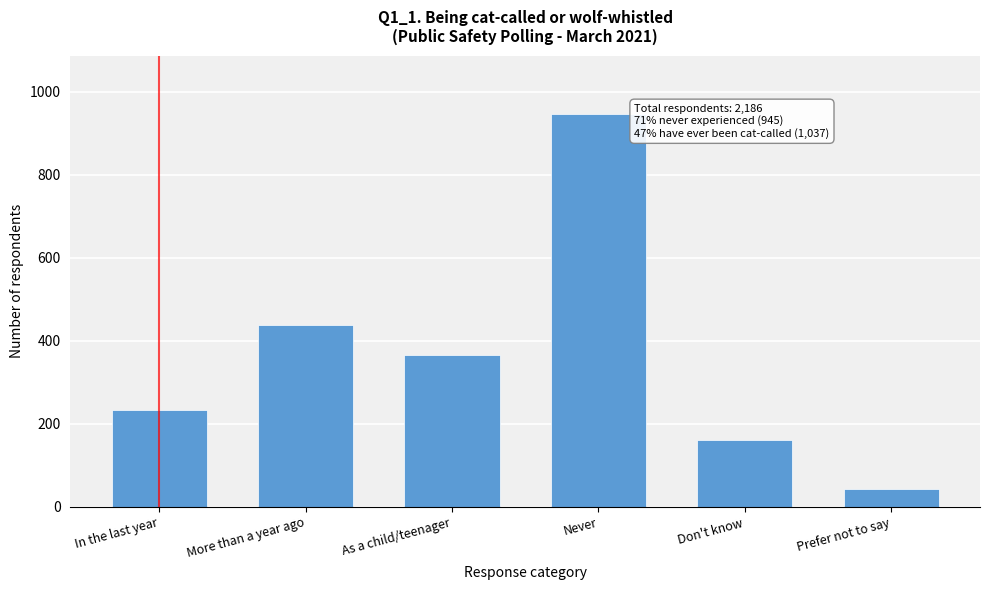

Reading right to left, what are all the values shown in this chart?

43	161	945	366	437	234